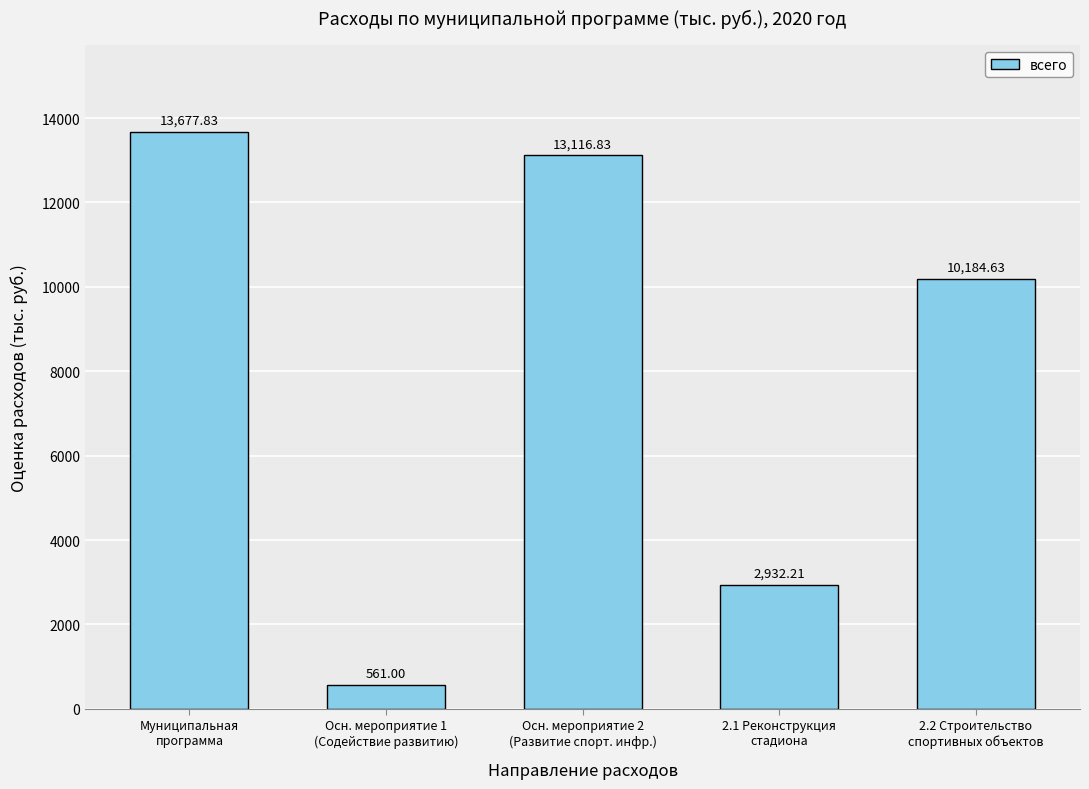

How many series are shown in this chart?

1